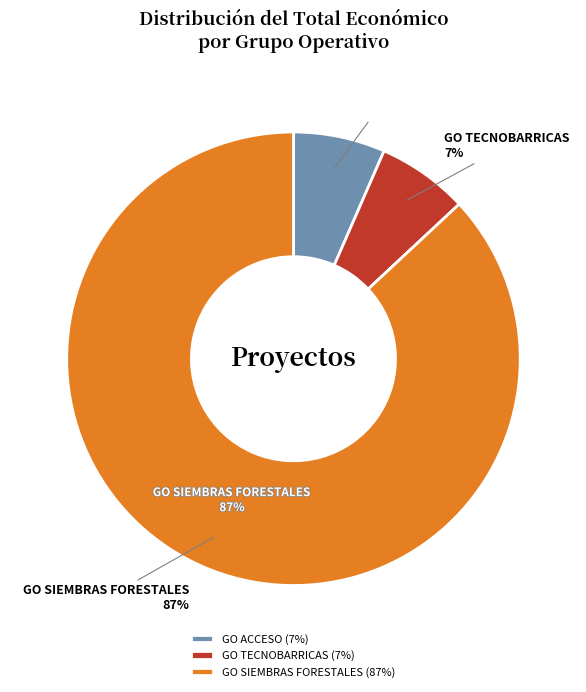

To the nearest percent, what percentage of the pie is Grupo Operativo ACCESO?

7%